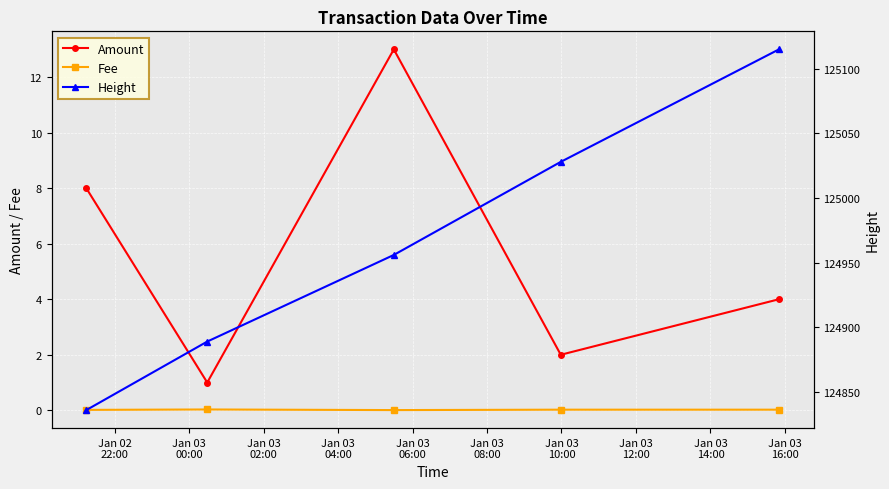

True or false: Amount and Fee cross at least once.

False